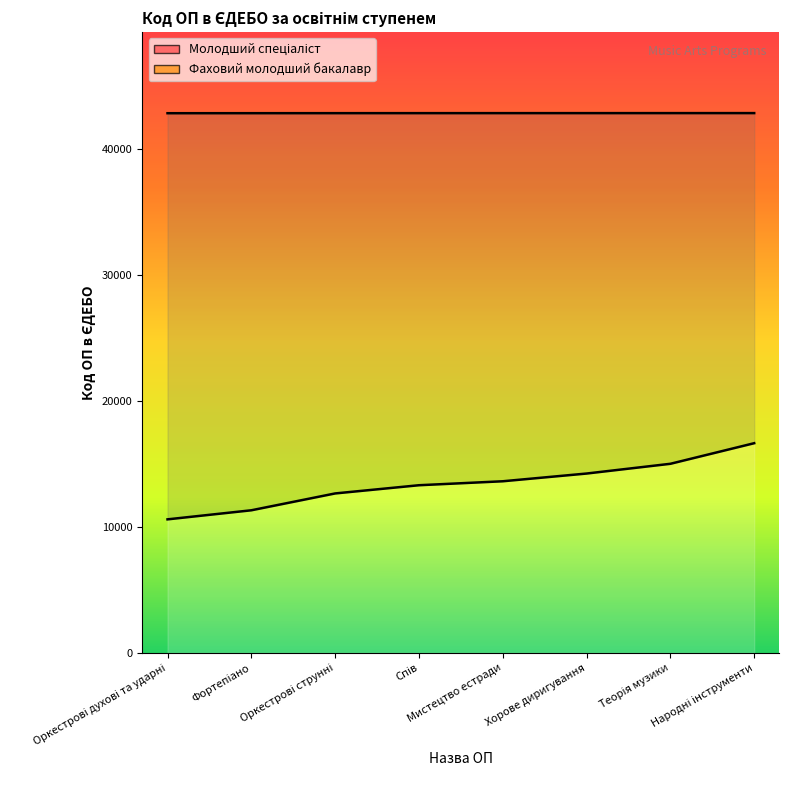

What are all the series names shown in the legend?

Молодший спеціаліст, Фаховий молодший бакалавр